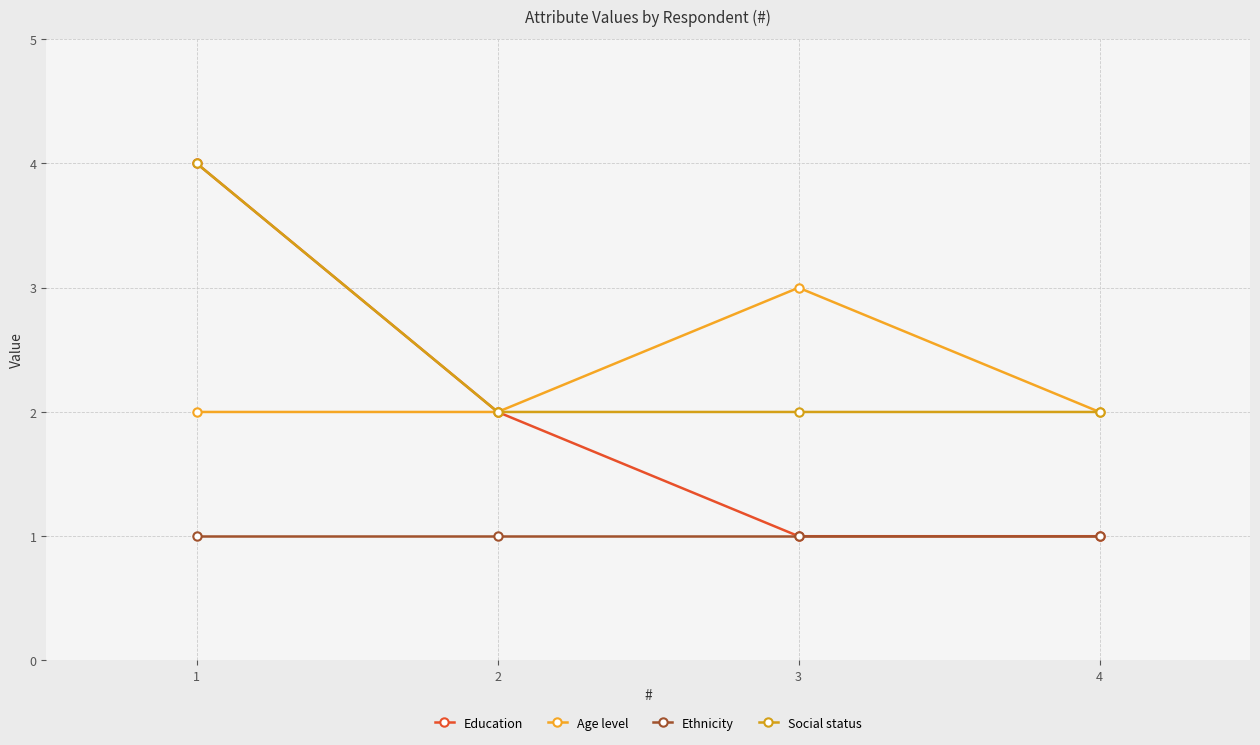

Reading left to right, what are all the values shown in this chart?

Education: 4	2	1	1
Age level: 2	2	3	2
Ethnicity: 1	1	1	1
Social status: 4	2	2	2